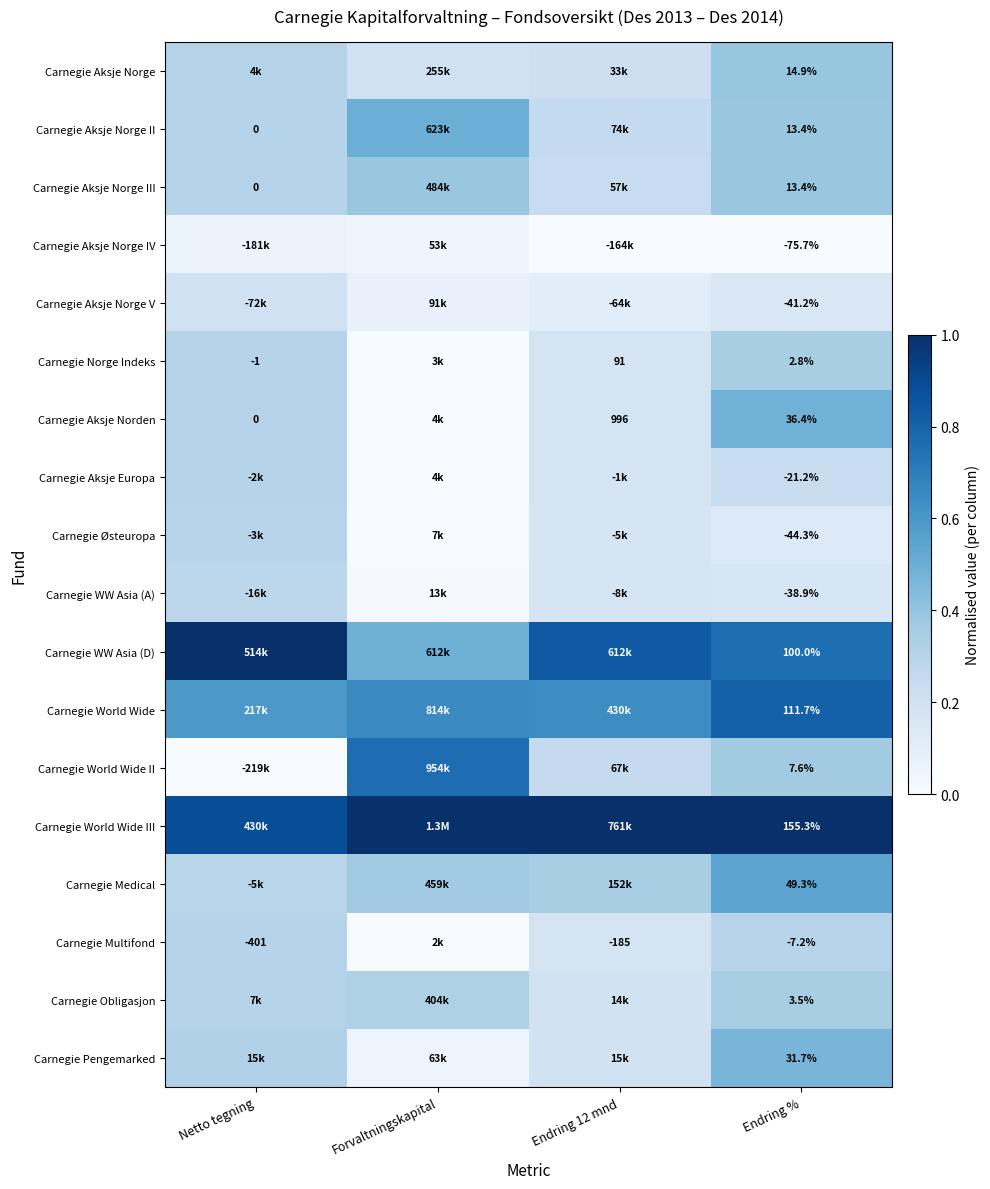

Which series has the largest total across all categories?

Carnegie World Wide III